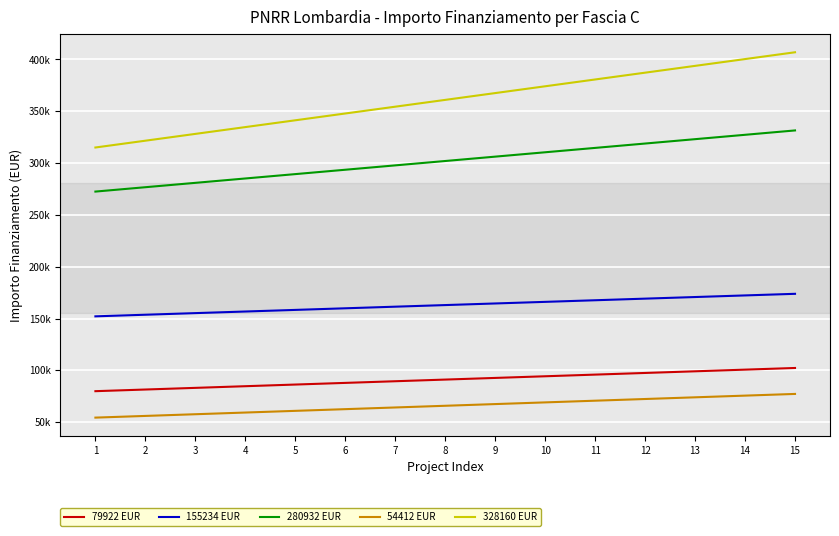

Between 6 and 4, which is larger?

6